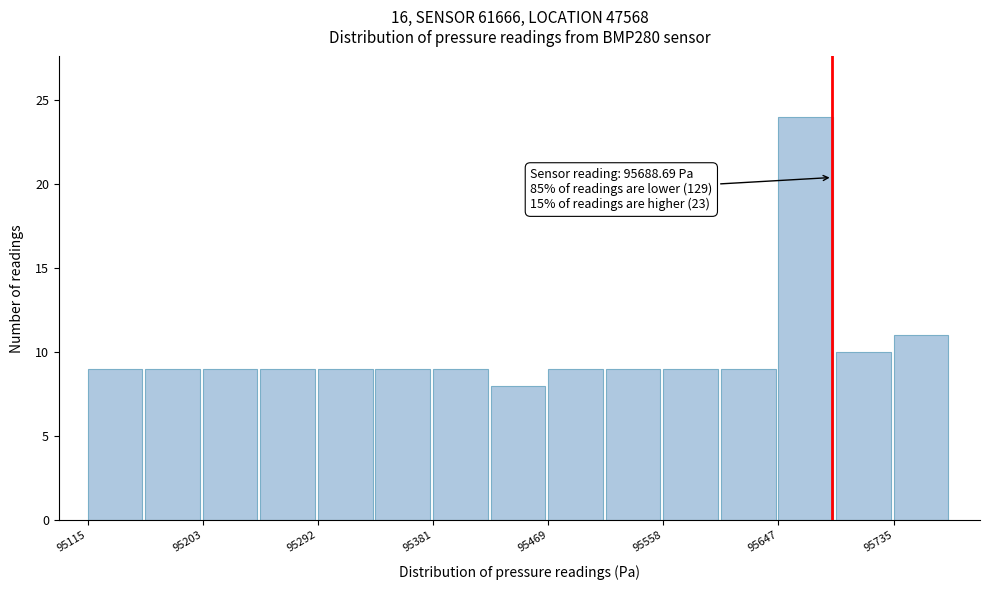

Over which range of the x-axis is the bar tallest?

95650 to 95690